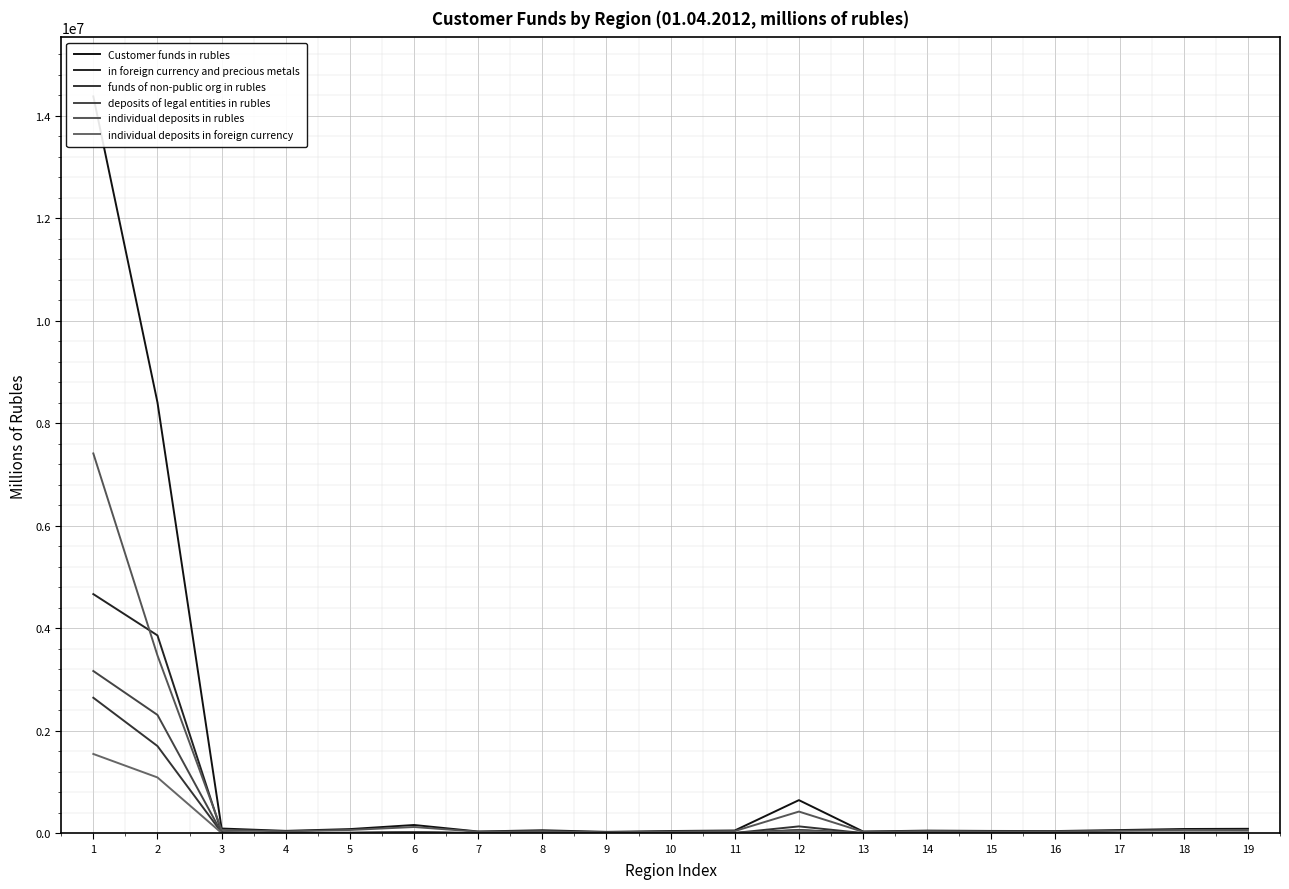

Where is Customer funds in rubles nearest to the value 7203576?

2